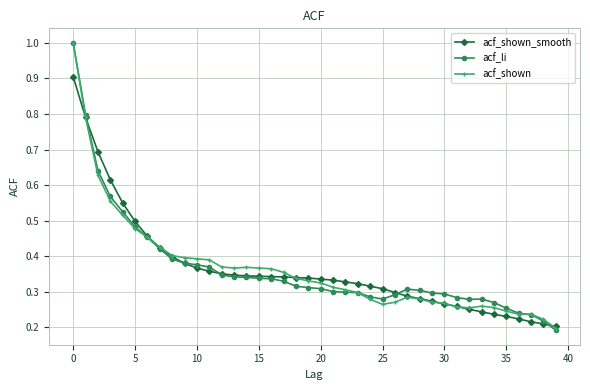

At how many categories does at least one series exceed 0?

40